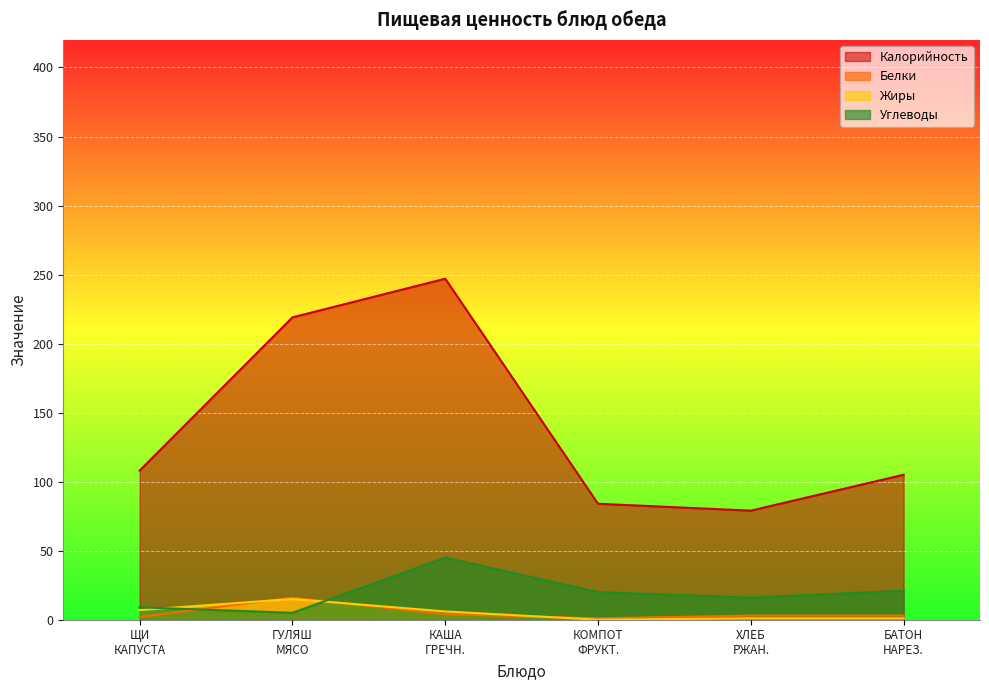

Which series has the largest range (max minus min)?

Калорийность